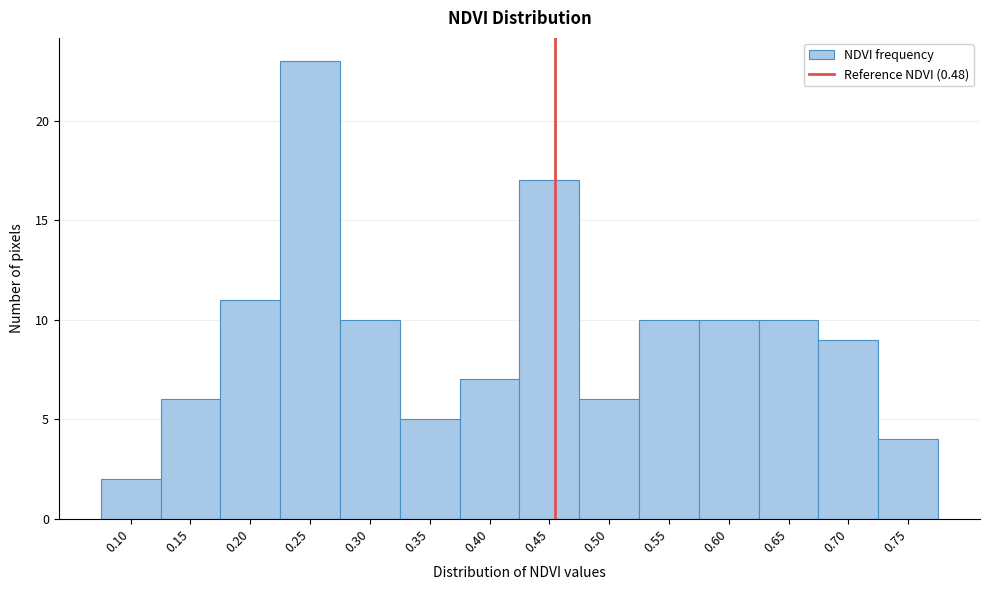

Reading left to right, transcribe all the data shown in this chart.

0.10=2	0.15=6	0.20=11	0.25=23	0.30=10	0.35=5	0.40=7	0.45=17	0.50=6	0.55=10	0.60=10	0.65=10	0.70=9	0.75=4